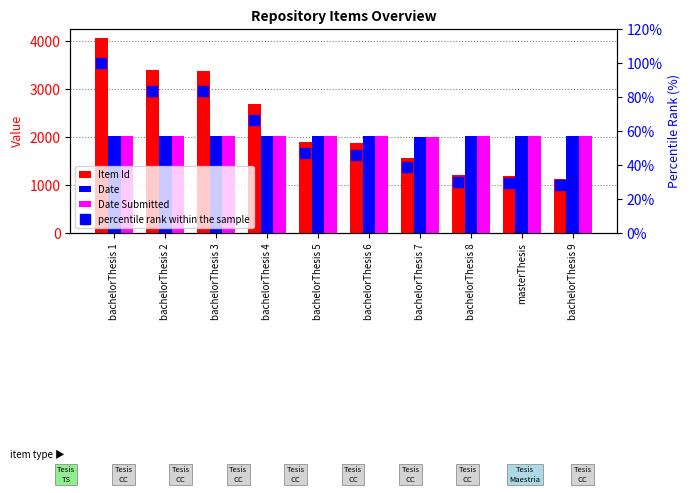

True or false: Date has a value of 616.8 at bachelorThesis 4.

False